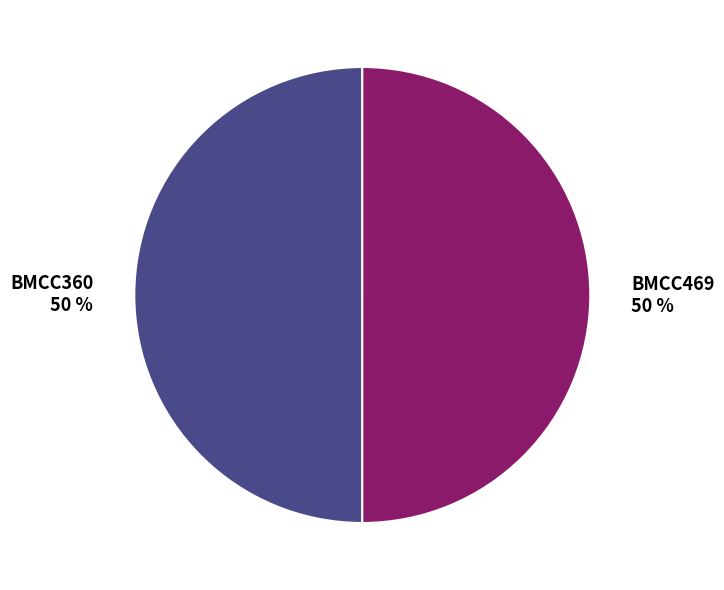

Combined, do BMCC469 and BMCC360 account for over 50%?

Yes